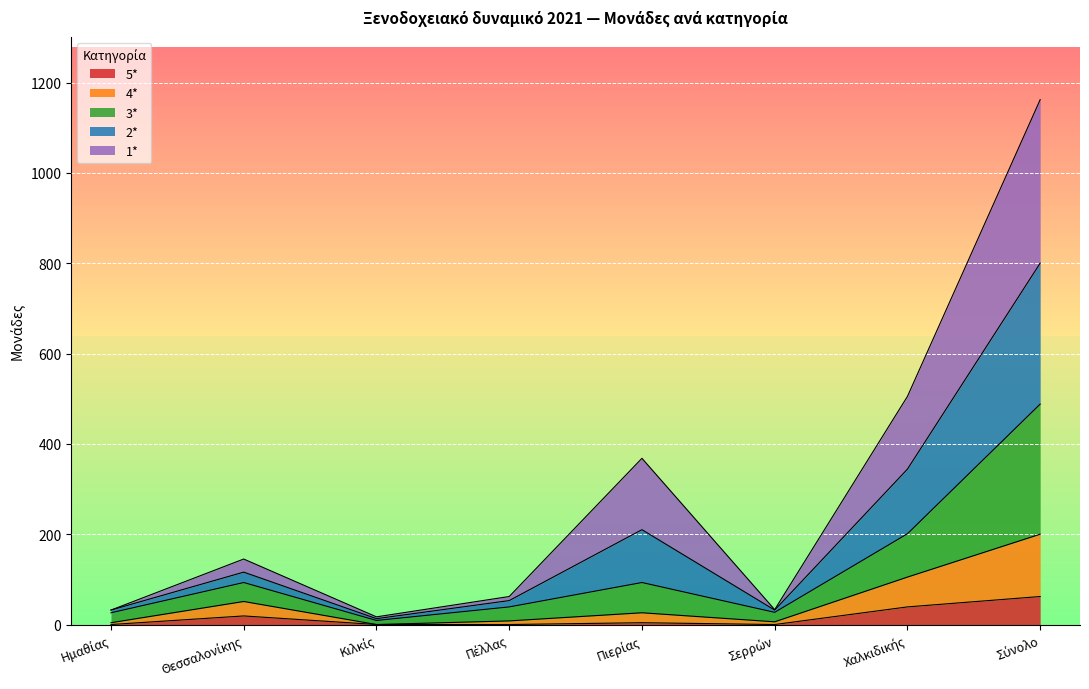

In 3*, how many points are lower than both neighbors (excluding endpoints)?

2